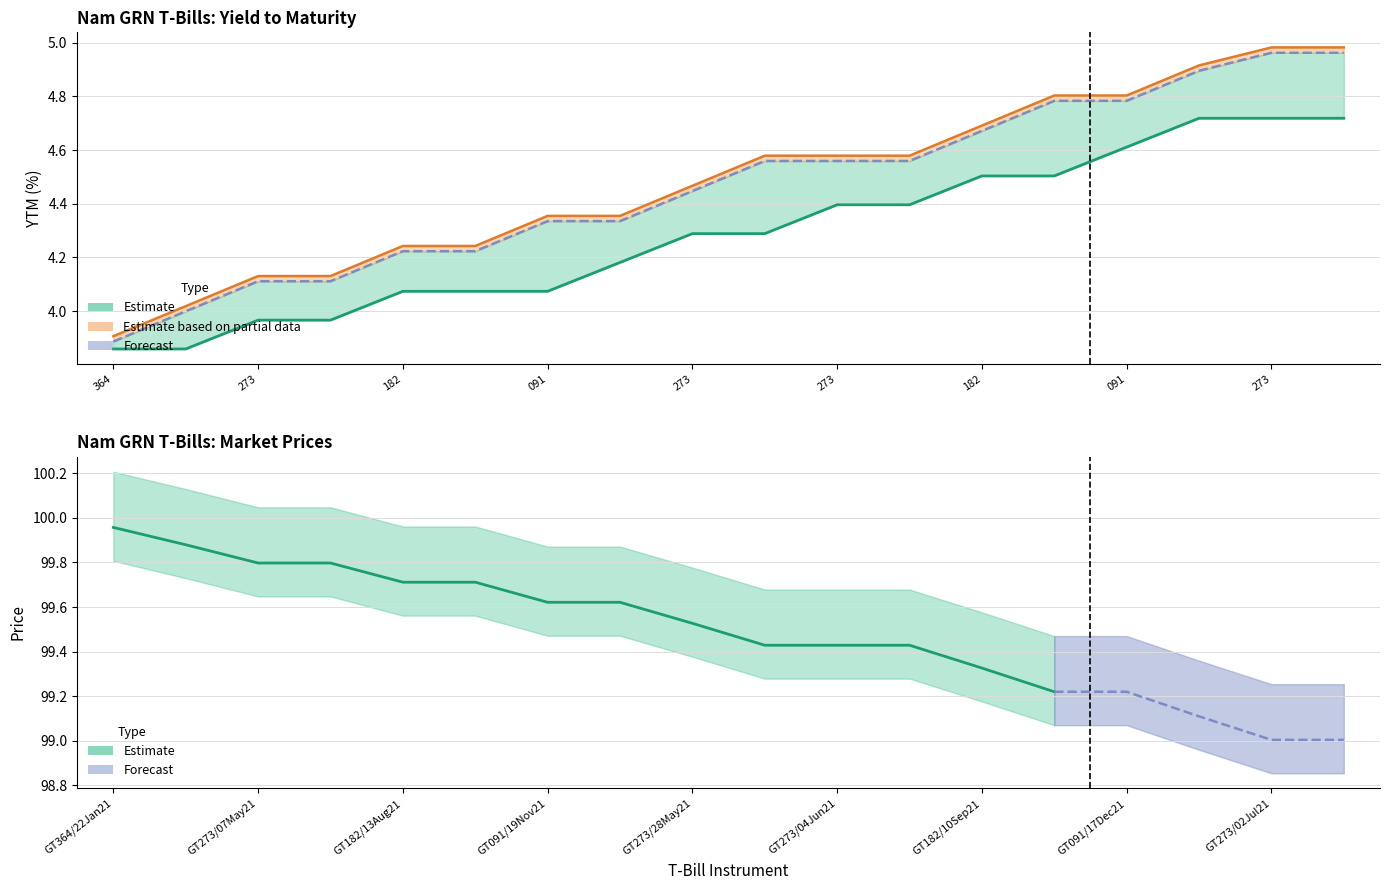

What is the spread (max minus min) of values at GT364/05Feb21?

0.2